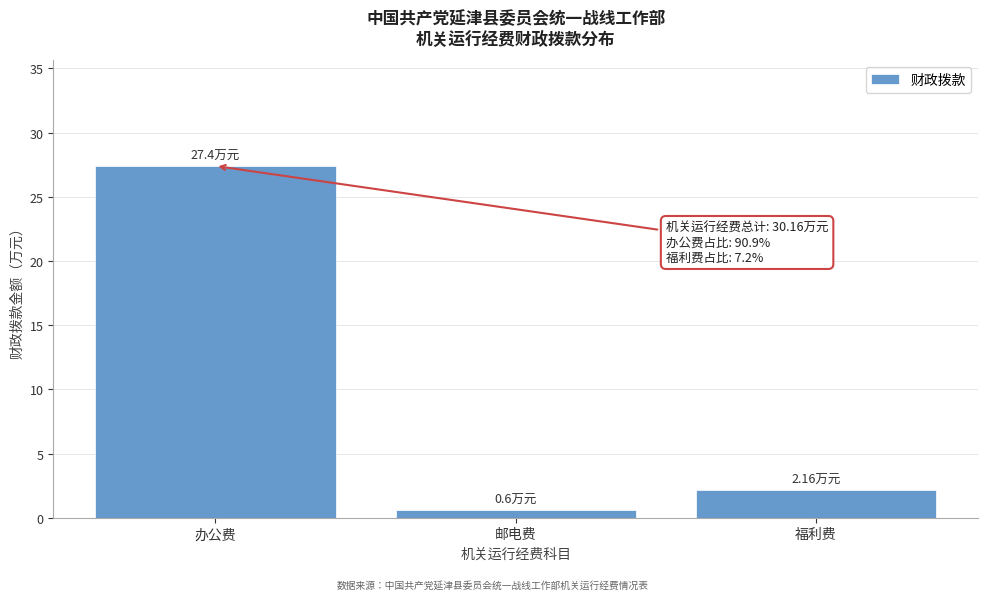

At which label is the value closest to 14?

福利费